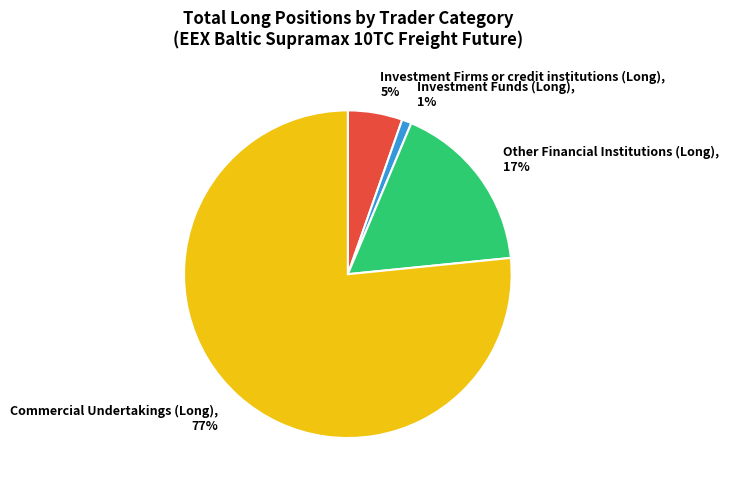

Does any single category account for the majority?

Yes